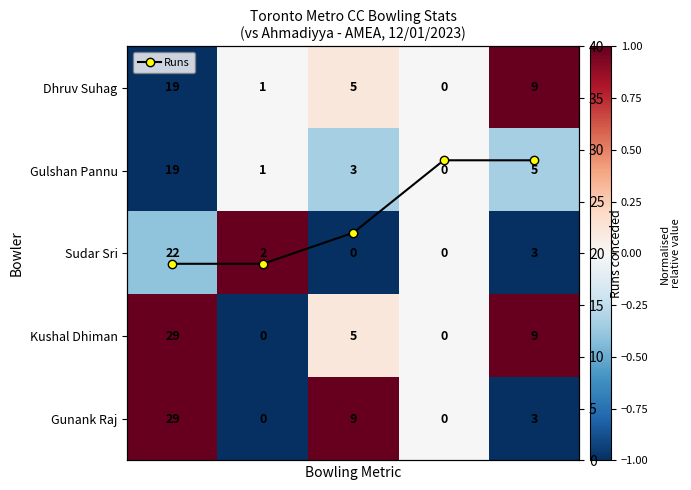

At how many categories does at least one series exceed 28?

2